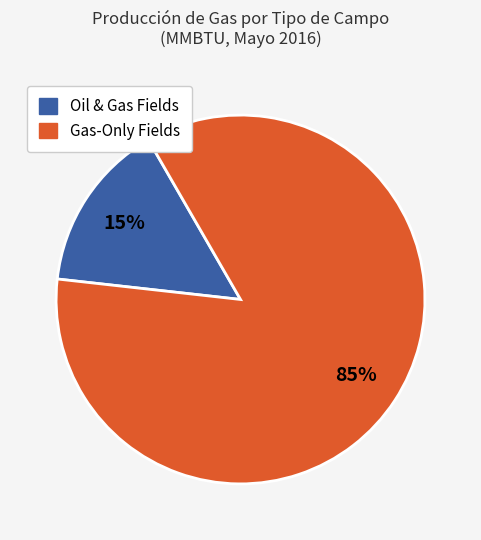

Do Oil & Gas Fields and Gas-Only Fields together represent more than half of the pie?

Yes